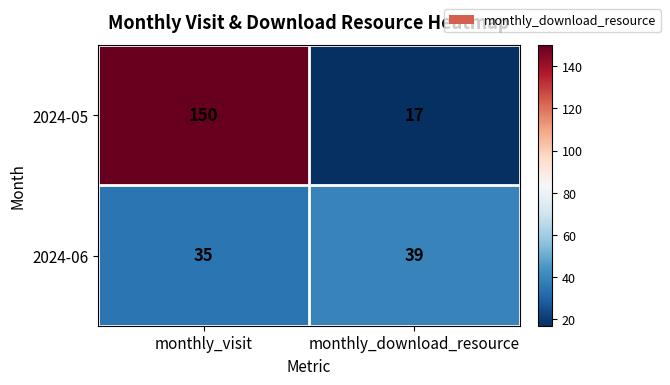

True or false: 2024-06 has a value of 16 at monthly_download_resource.

False